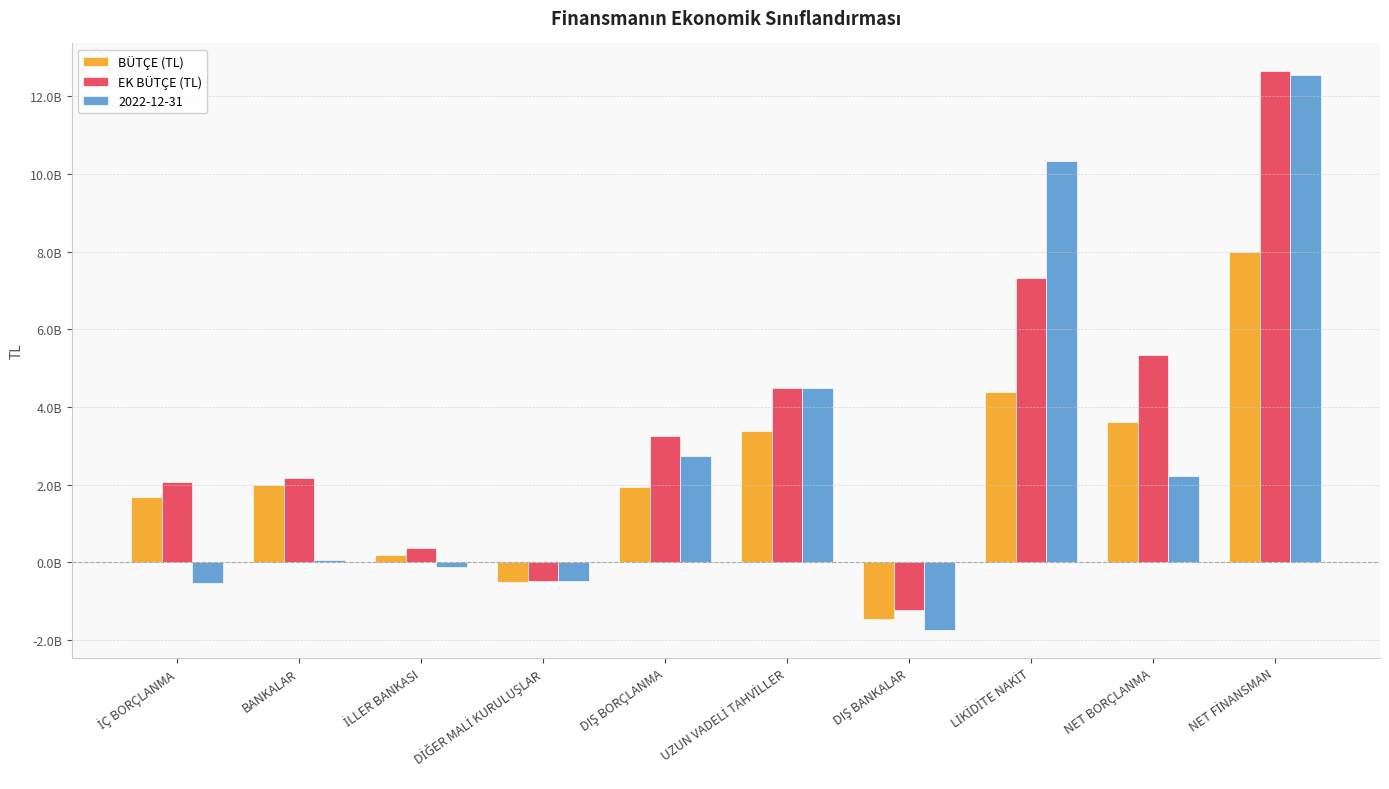

Are the bars grouped side by side (vs. stacked)?

Yes